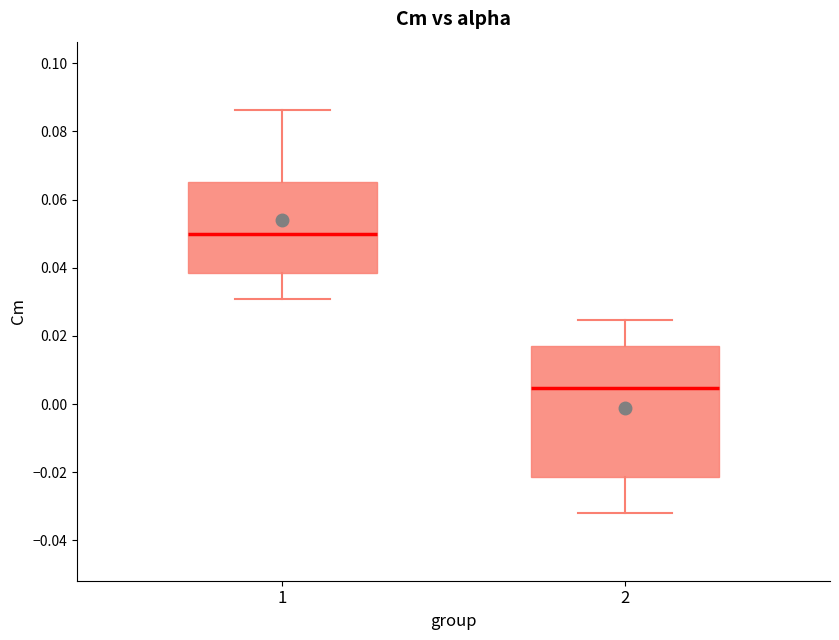

Reading left to right, transcribe this box plot: for each box, give where its median line is, the range the box spans, and where its two whiskers end, as read against the y-axis. The values are not printed on the chart, so give them approximately, as read against the axis.

1: median 0.050, box 0.038 to 0.066, whiskers 0.030 to 0.086
2: median 0.004, box -0.022 to 0.018, whiskers -0.032 to 0.024